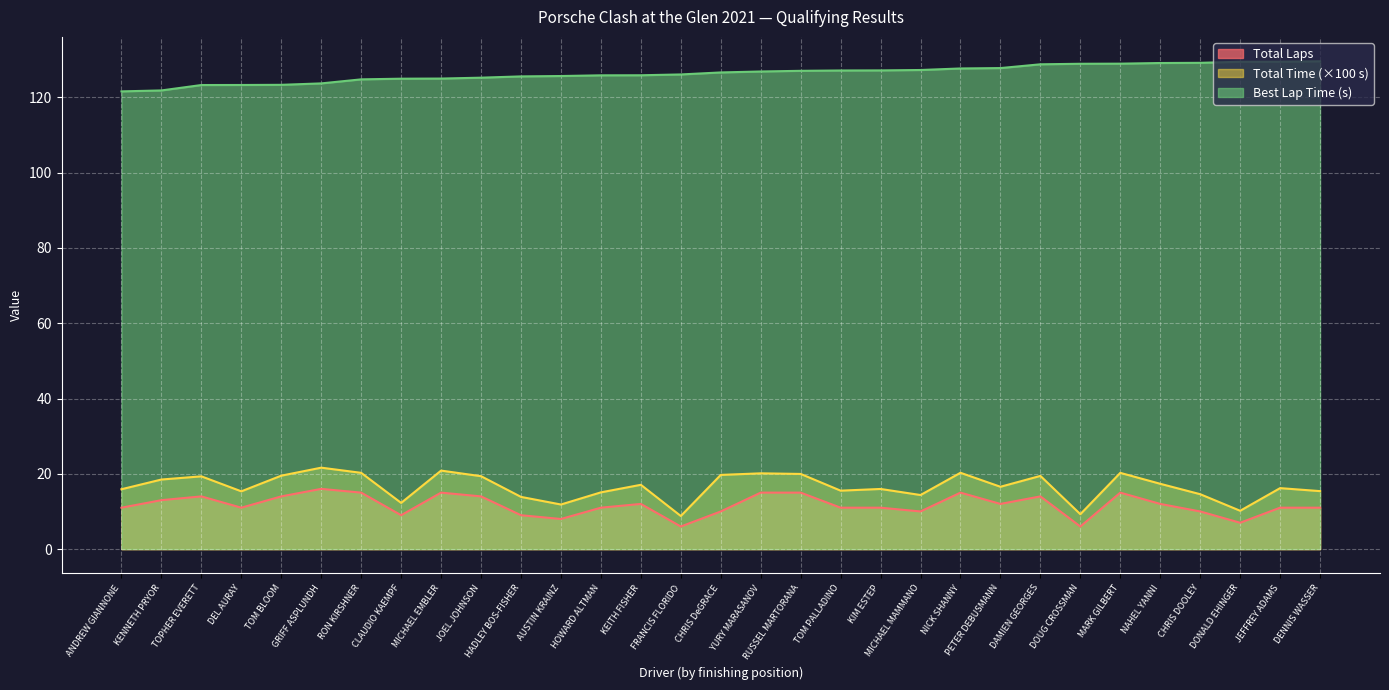

What are all the series names shown in the legend?

Total Laps, Total Time (×100 s), Best Lap Time (s)